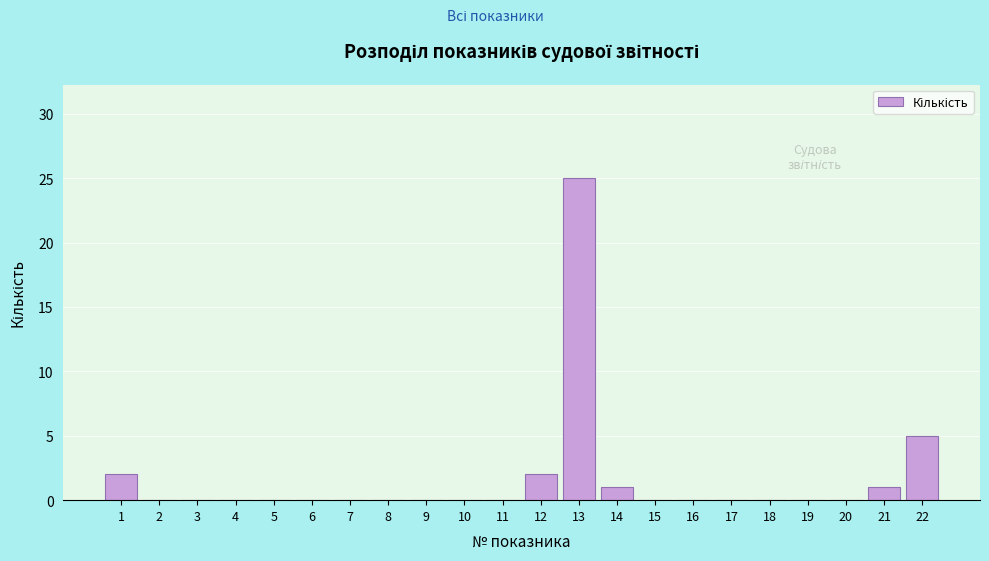

Reading left to right, list all the values displayed in this chart.

1=2	2=0	3=0	4=0	5=0	6=0	7=0	8=0	9=0	10=0	11=0	12=2	13=25	14=1	15=0	16=0	17=0	18=0	19=0	20=0	21=1	22=5